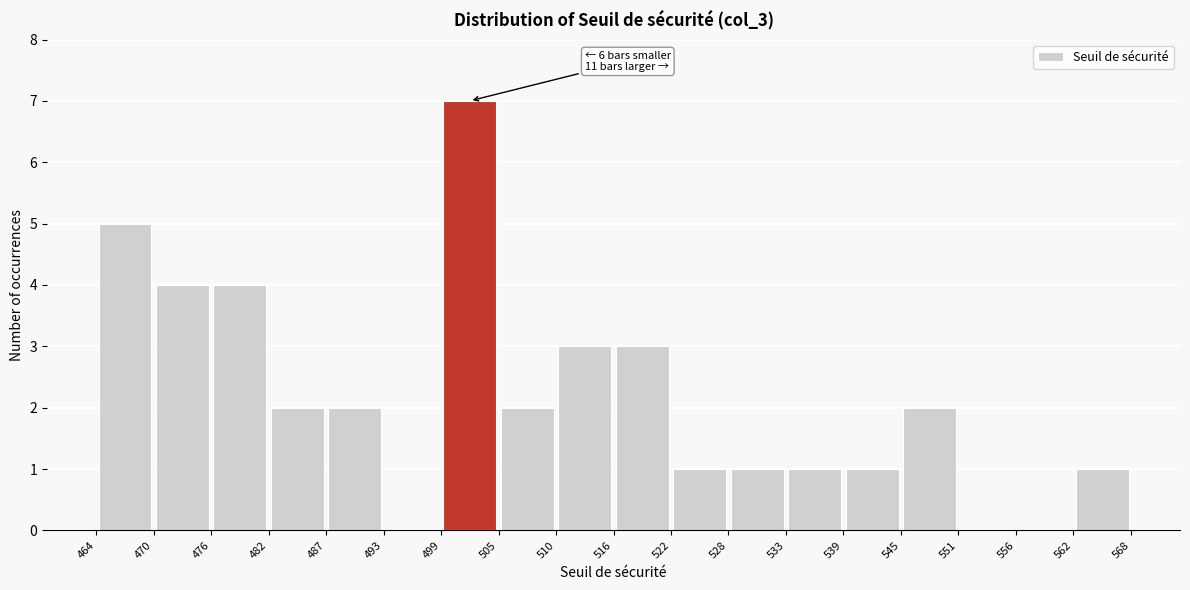

Which range on the x-axis has the tallest bar?

499 to 505